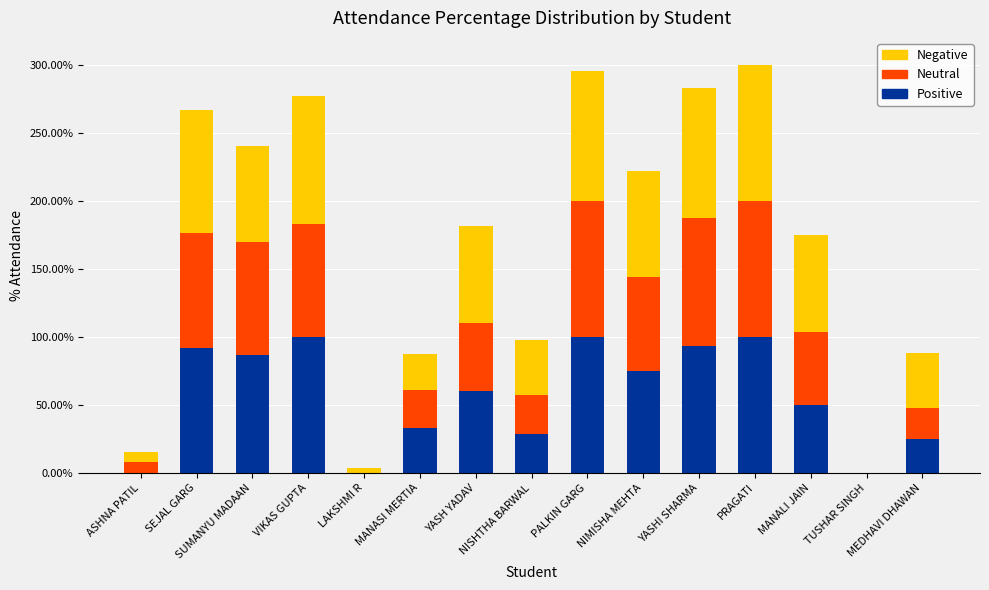

Are the bars horizontal?

No